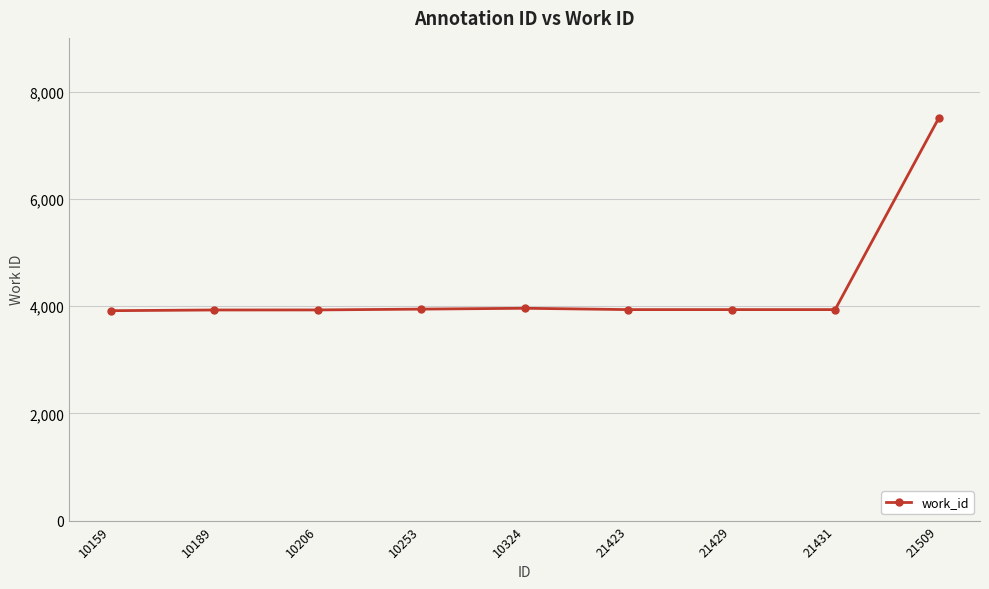

At which label is the value closest to 5712?

10324